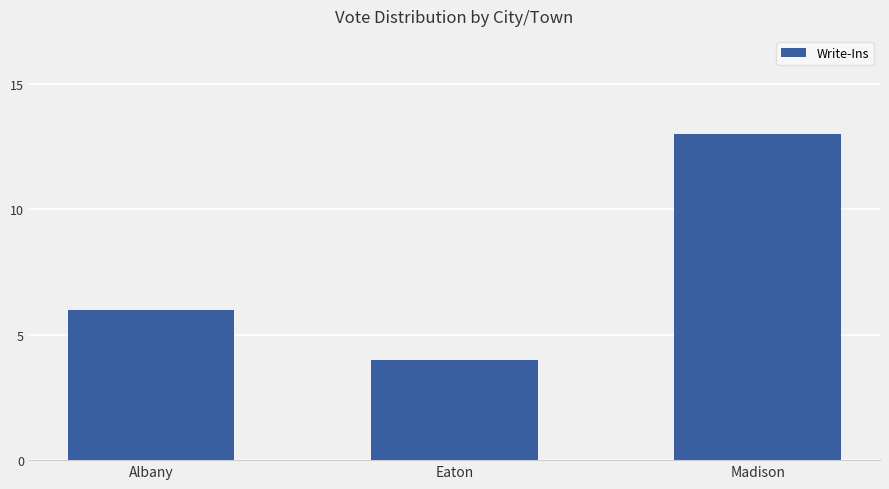

What is the difference between the maximum and second lowest values?

7